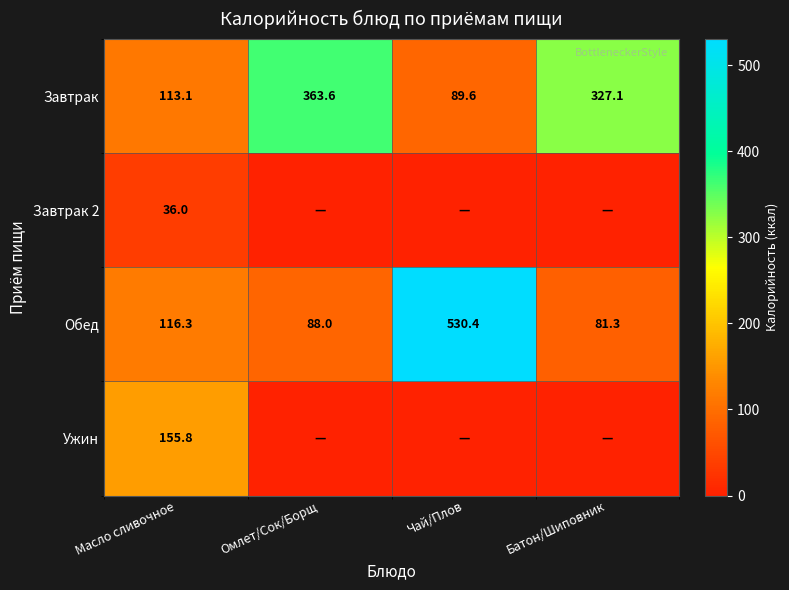

Count the number of data series in this chart.

4